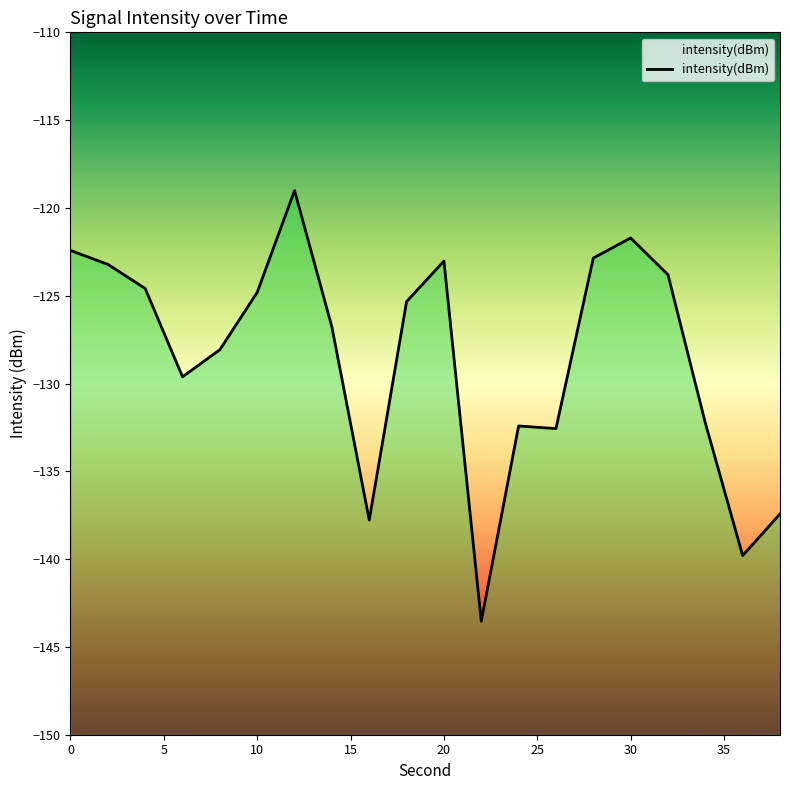

What is the approximate value at 38?

-137.4